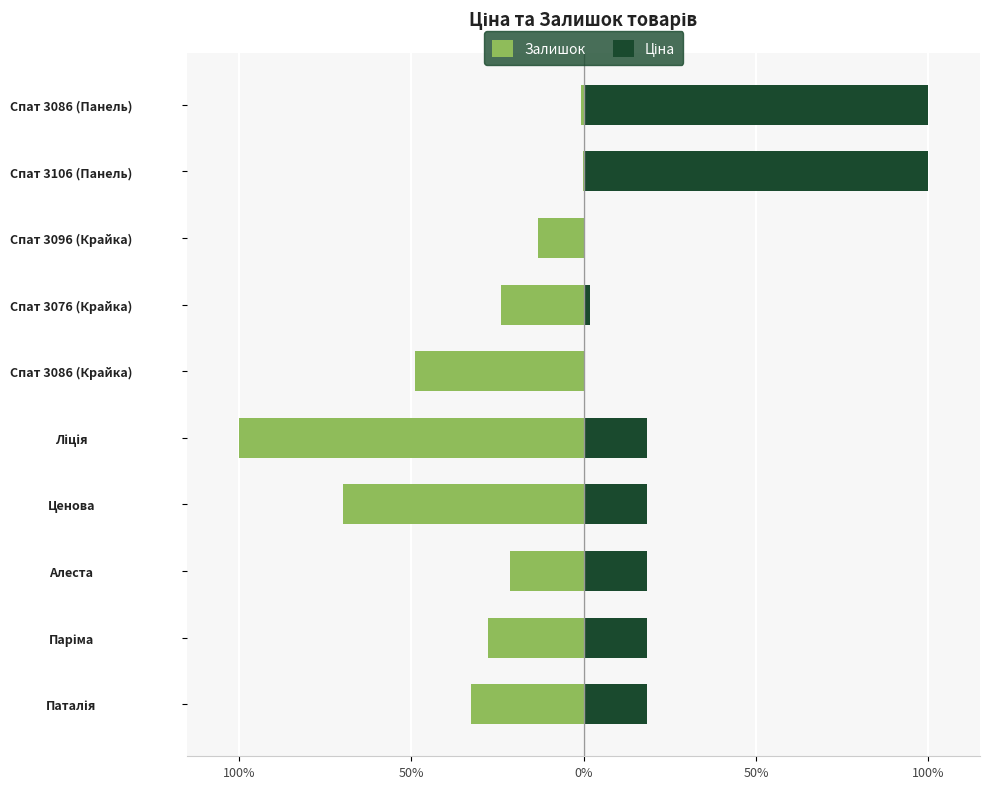

True or false: Ціна has a value of 32.3 at Ліція.

False